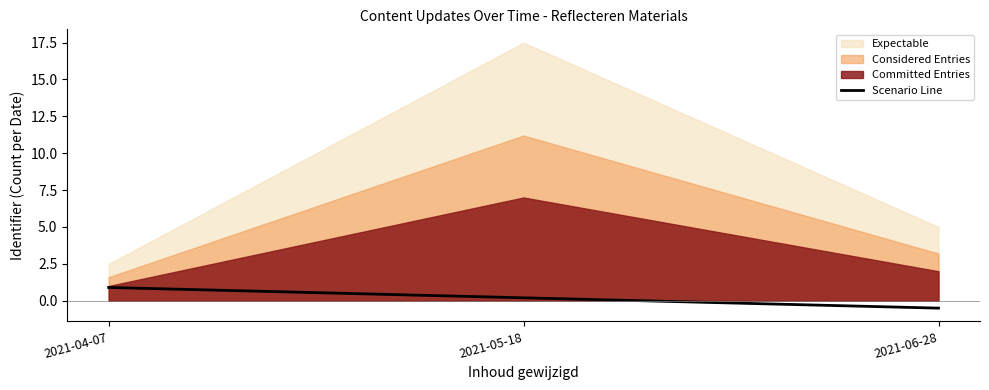

What is the change in value from 2021-04-07 to 2021-05-18?

-0.7